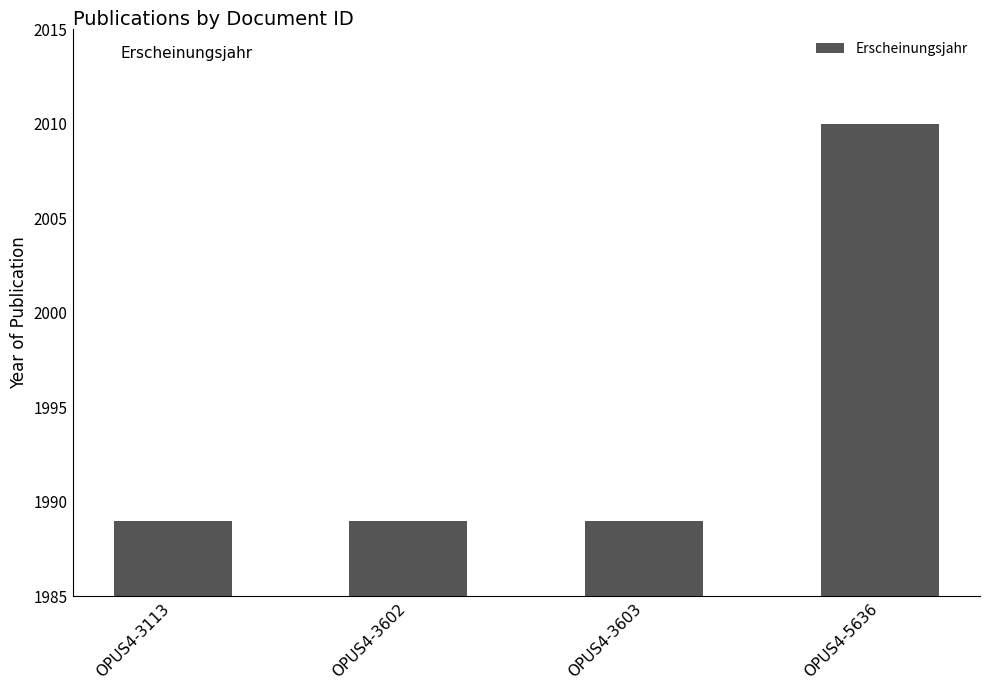

What value does the data have at OPUS4-5636?

2010